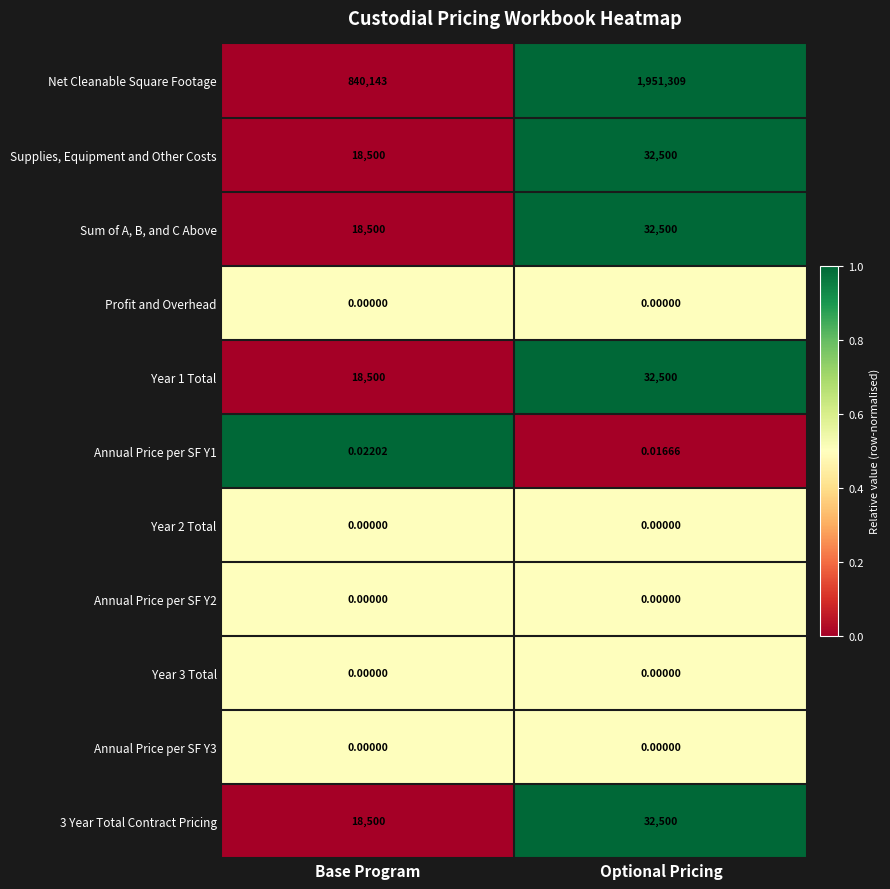

Between Base Program and Optional Pricing, which series saw the biggest shift?

Net Cleanable Square Footage